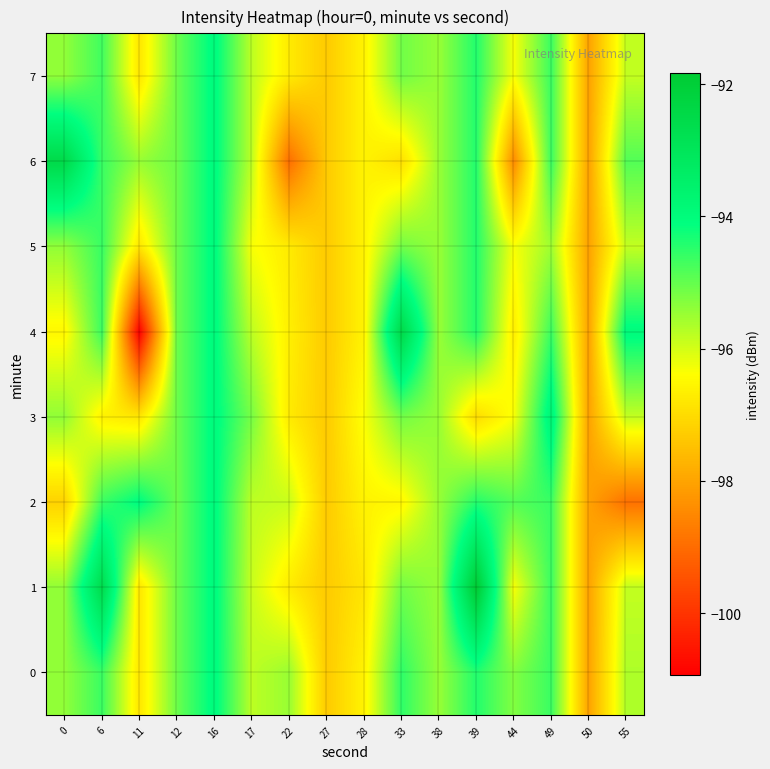

How many data points does each series have?

16